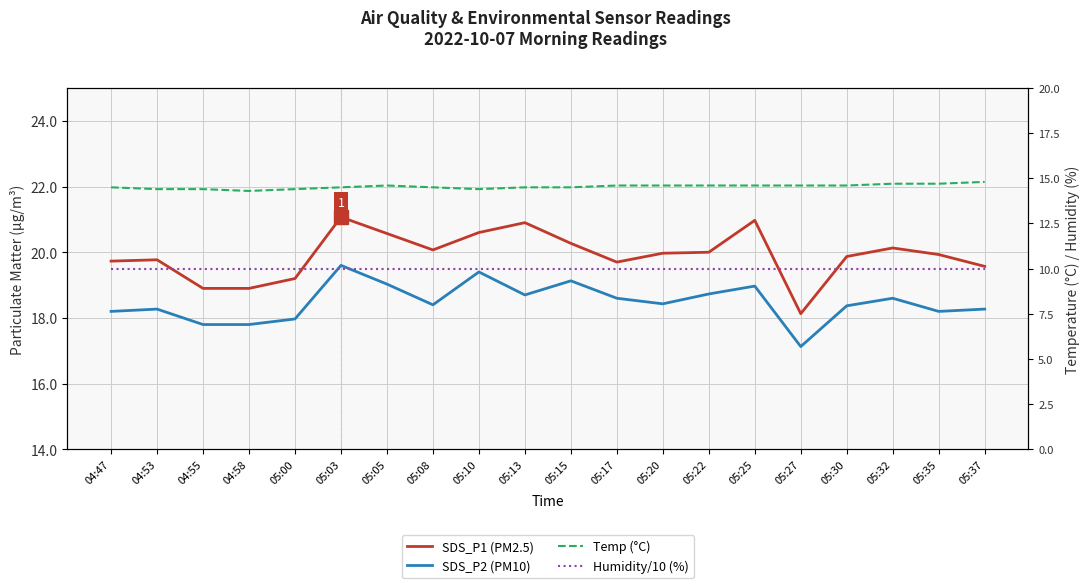

Is it true that SDS_P2 (PM10) equals 4.6 at 05:22?

False